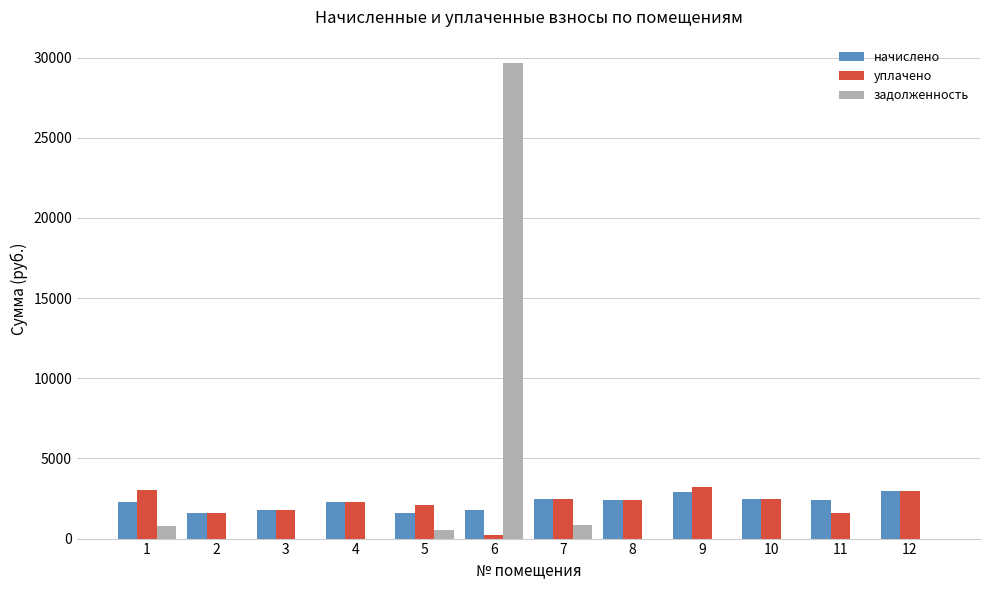

What is the sum of all уплачено values?

26126.8